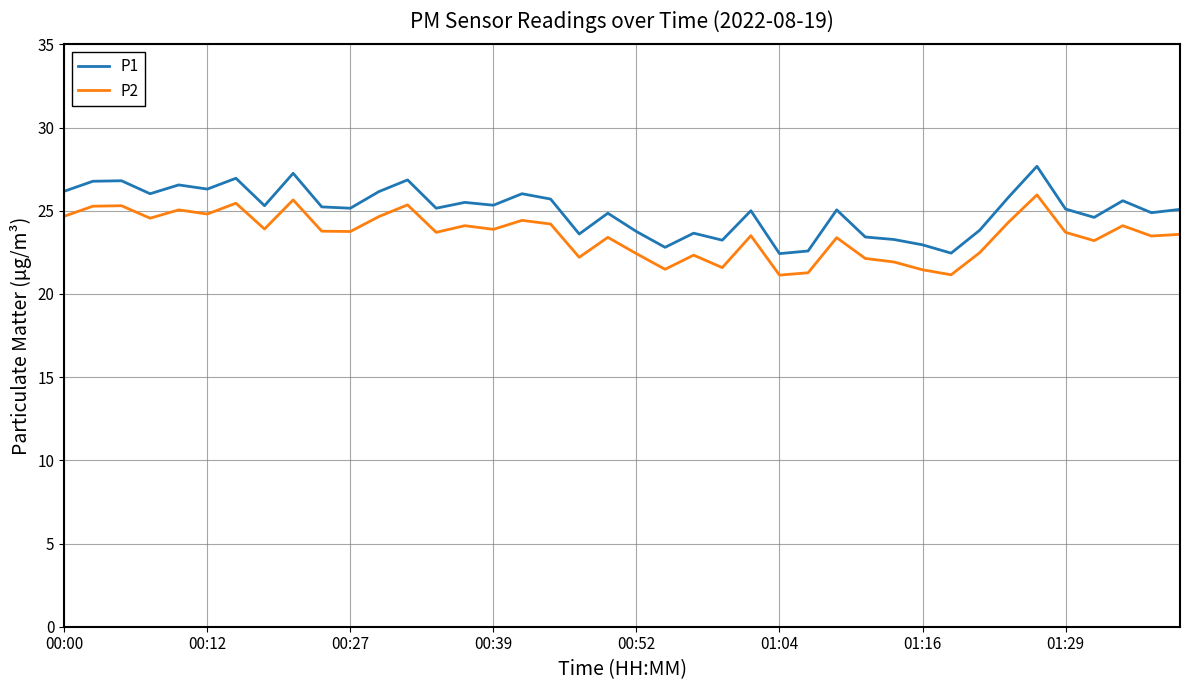

In P2, how many points are lower than both neighbors (excluding endpoints)?

13